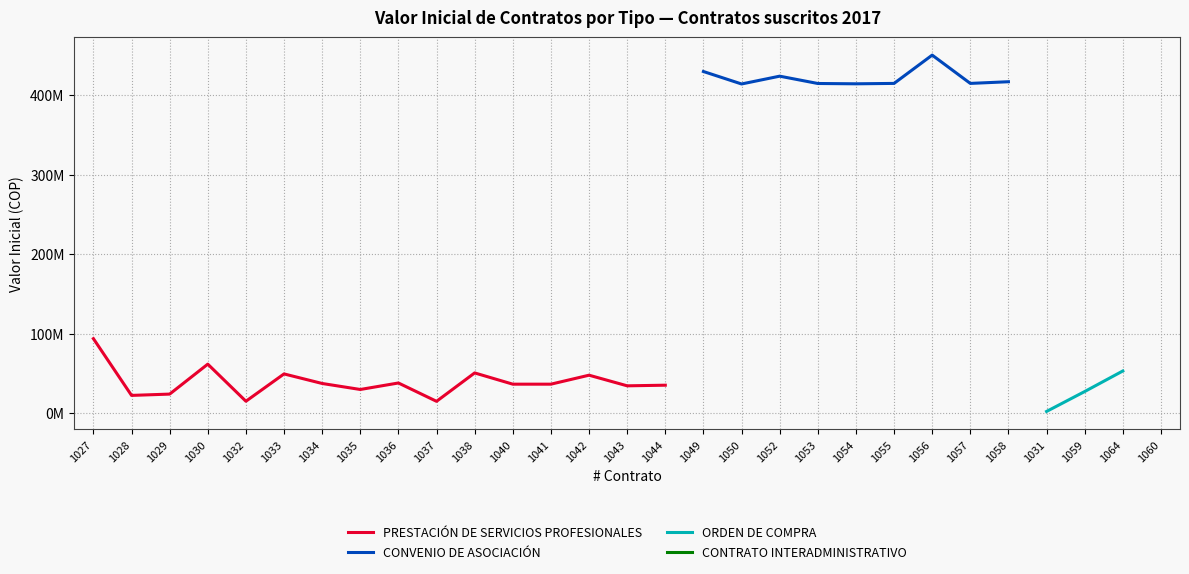

True or false: ORDEN DE COMPRA and CONVENIO DE ASOCIACIÓN intersect in this chart.

False